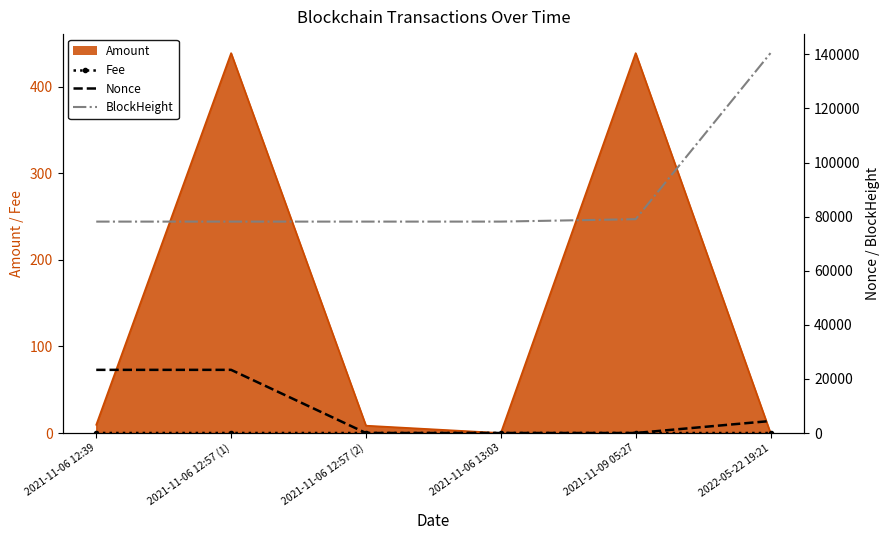

Which series has the widest spread of values?

BlockHeight